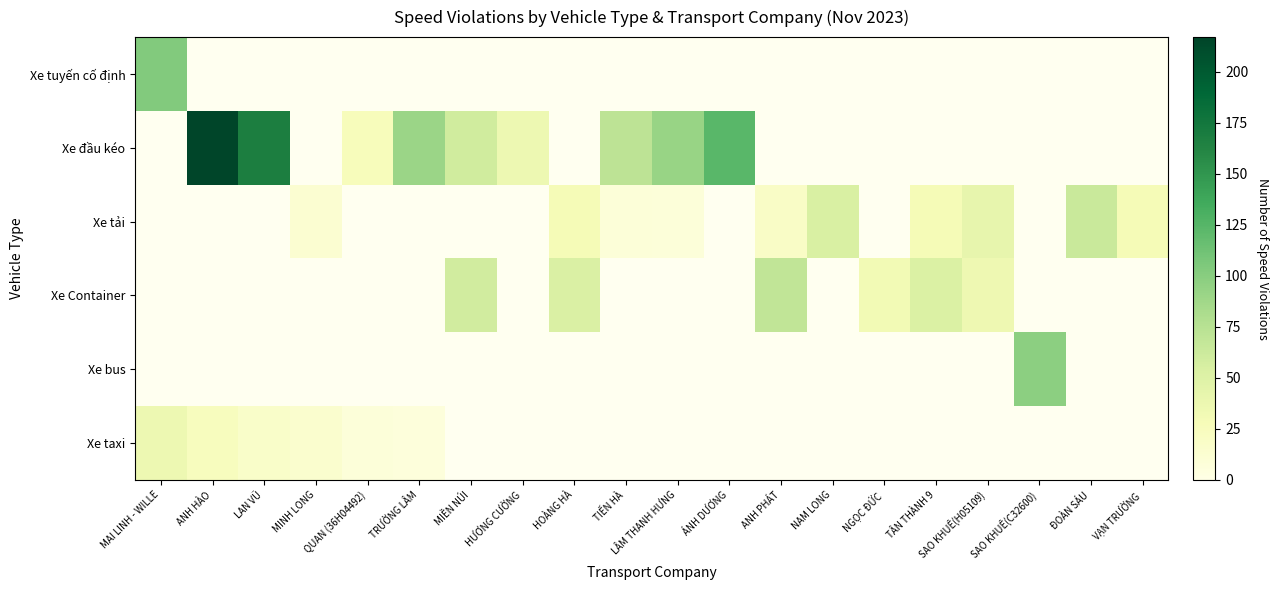

Which has a higher value, MIỀN NÚI or NGỌC ĐỨC?

MIỀN NÚI